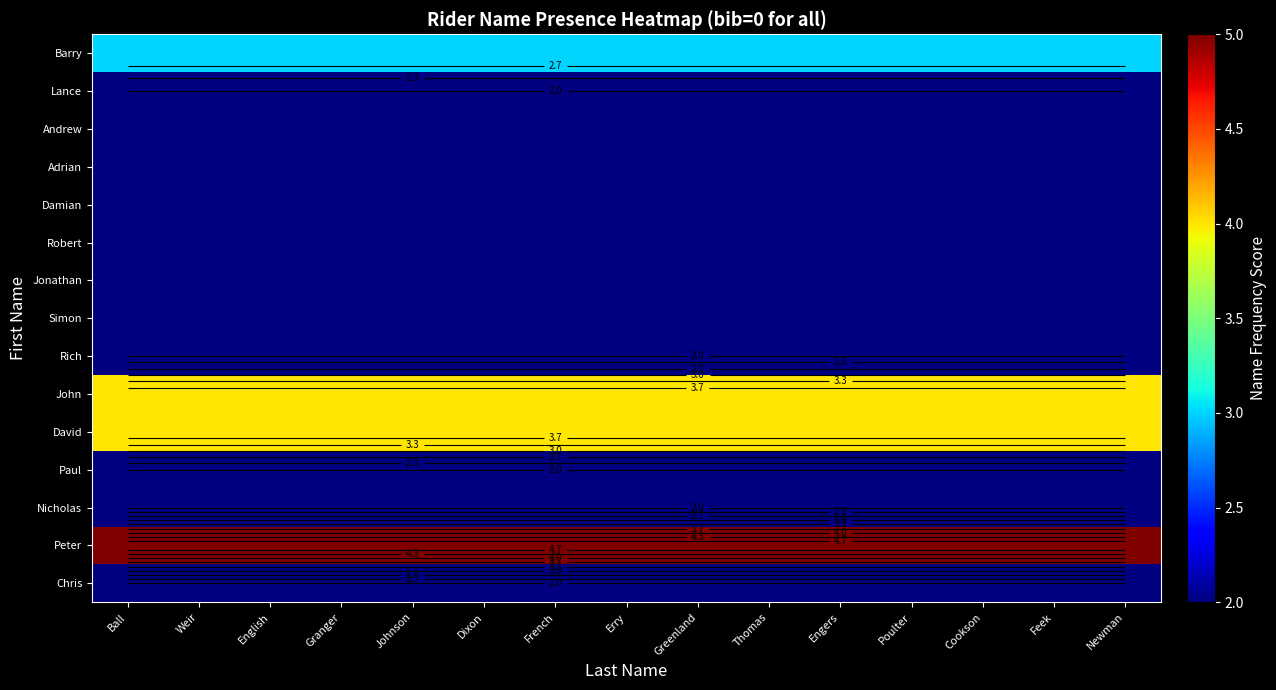

True or false: Simon has a value of 3 at Weir.

False